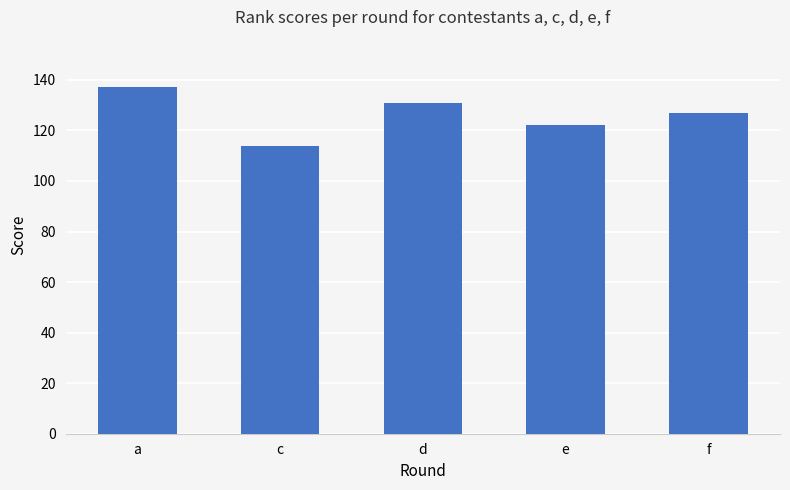

How many values are between 122 and 131?

3